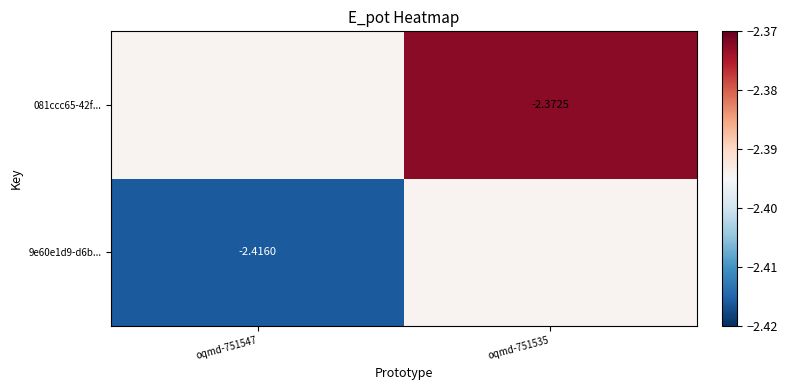

True or false: 081ccc65-42f... has a value of -2.4 at oqmd-751535.

True